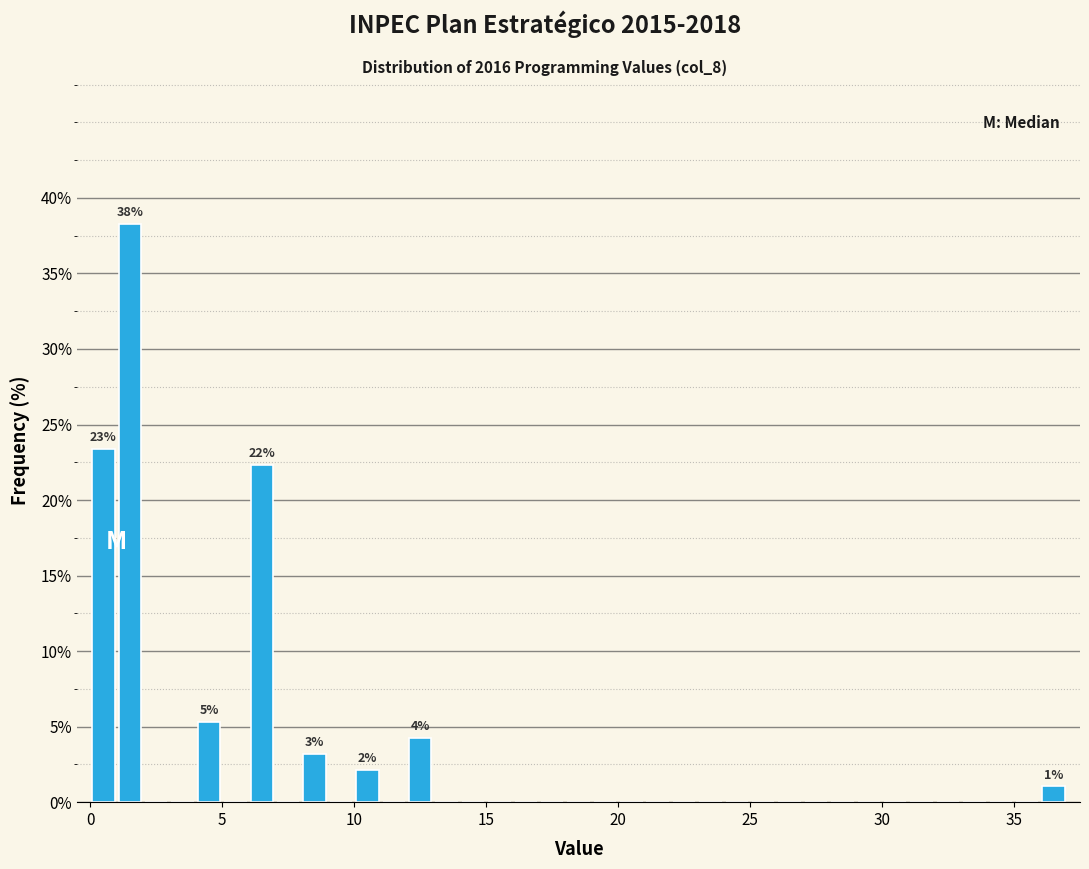

Around what value on the x-axis is the tallest bar? Give the approximate position of its centre, as read against the axis.

1.5